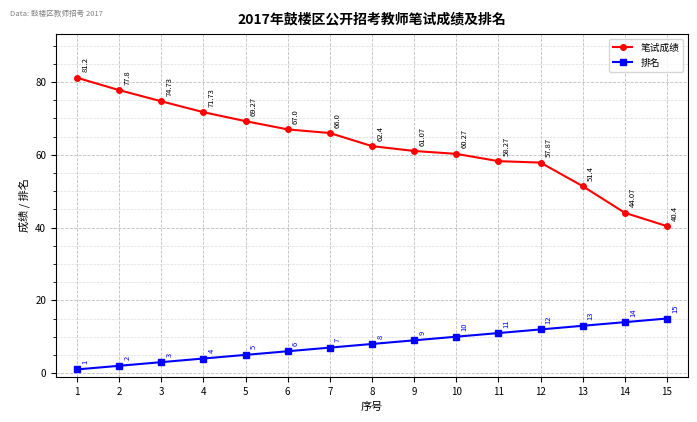

Between 2 and 11, which series saw the biggest shift?

笔试成绩